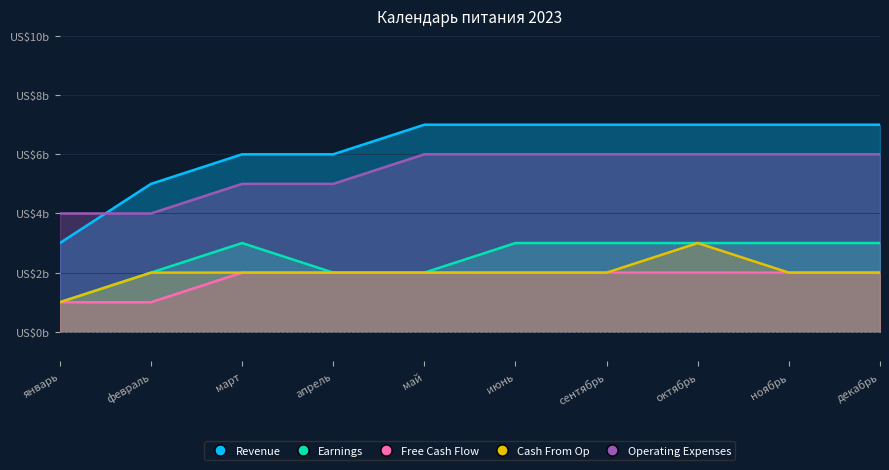

At which category does the chart reach its minimum across all series?

январь